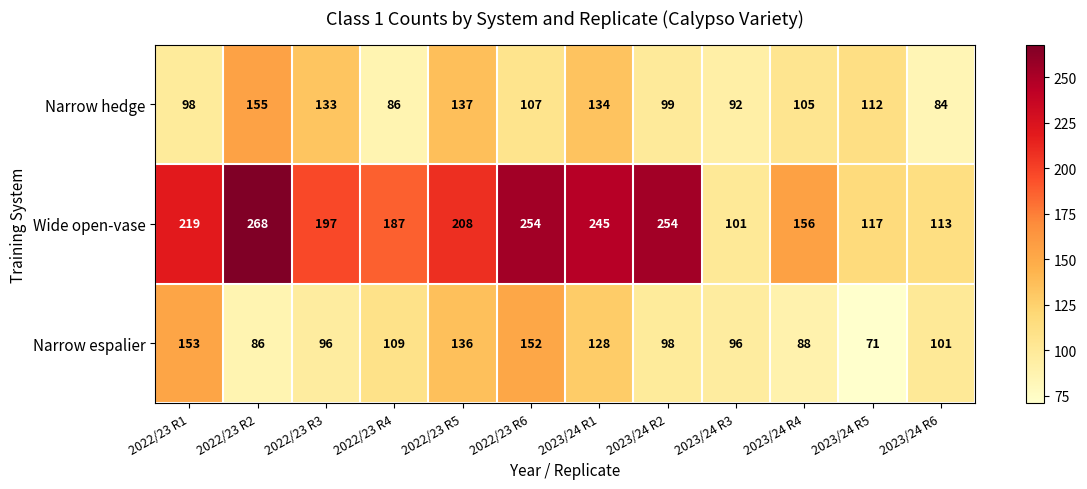

What is the sum of the Wide open-vase values at 2022/23 R6 and 2023/24 R1?

499